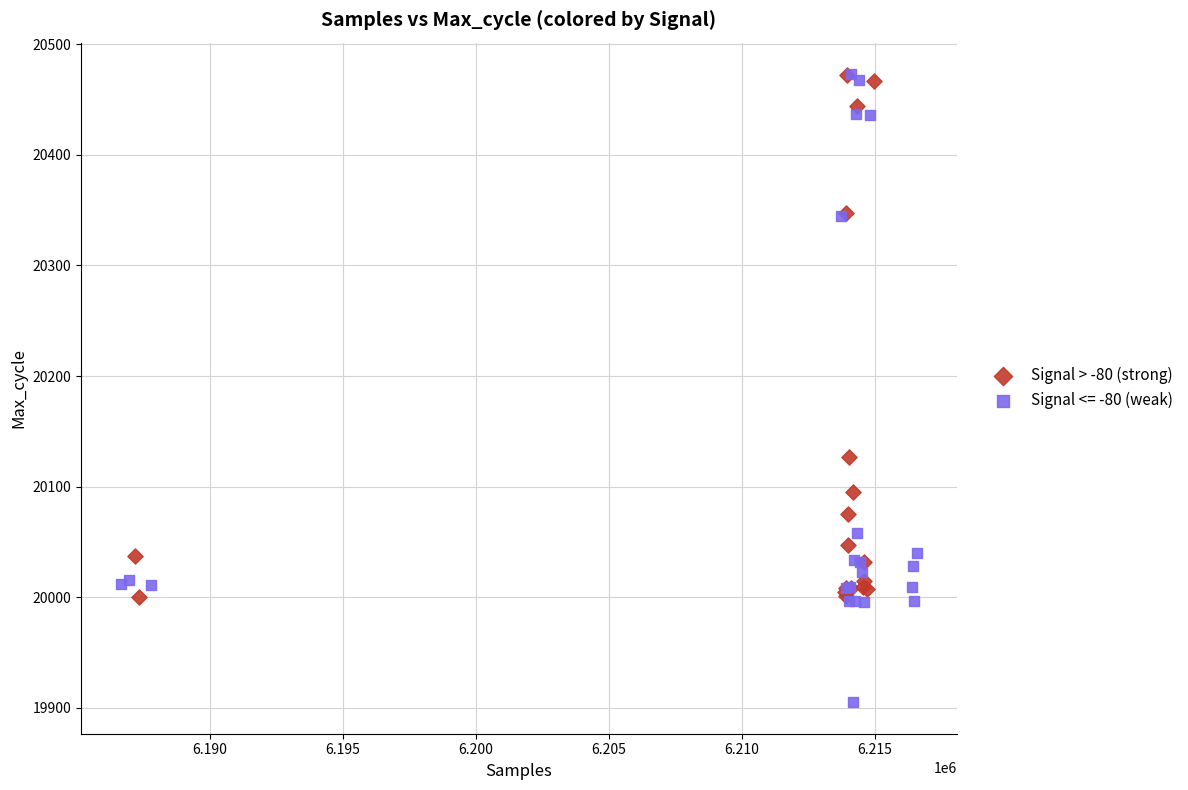

Which series has the widest spread of Y values?

Signal <= -80 (weak)